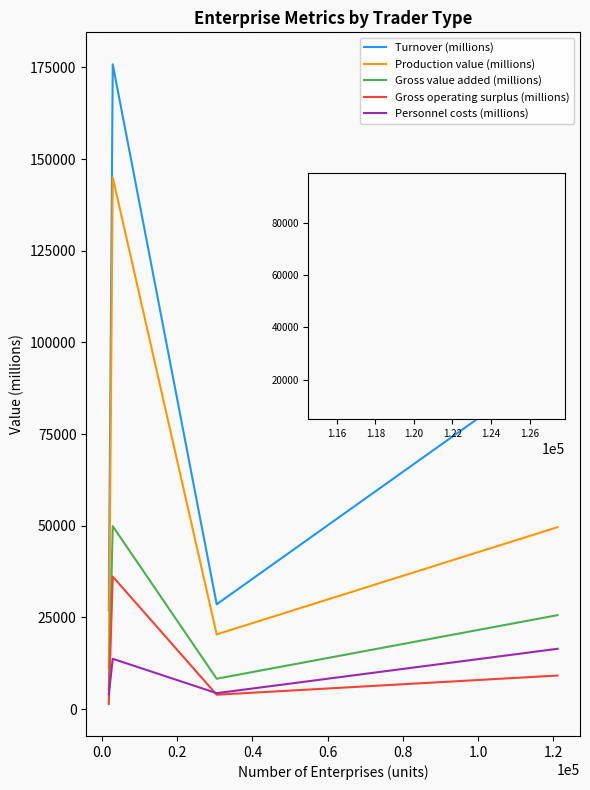

What is the difference between the maximum and minimum values in the Gross value added (millions) series?

44442